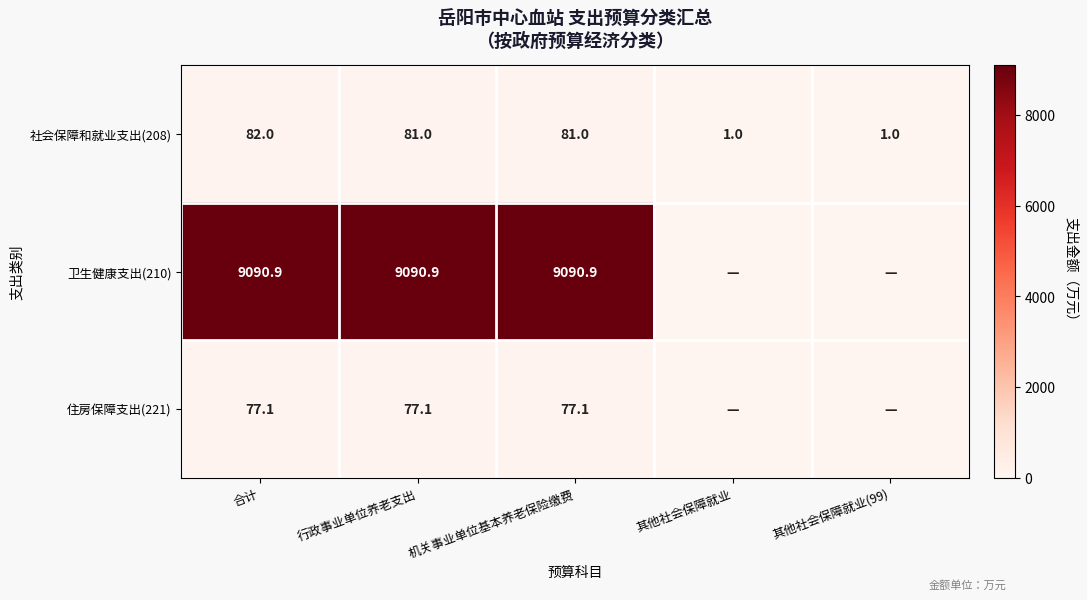

What is the spread (max minus min) of values at 机关事业单位基本养老保险缴费?

9013.8